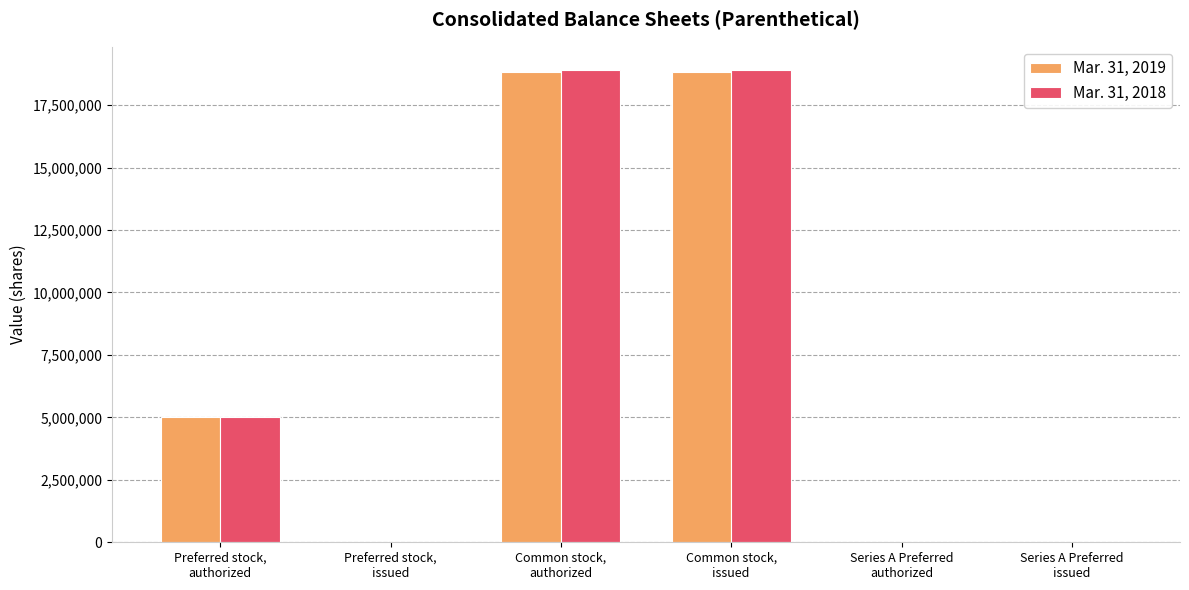

At Series A Preferred
issued, list the series in order from smallest to largest.

Mar. 31, 2019, Mar. 31, 2018